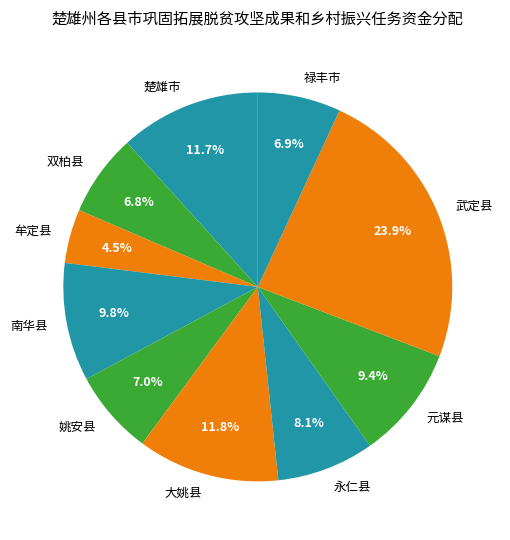

To the nearest percent, what is the average slice percentage?

10%